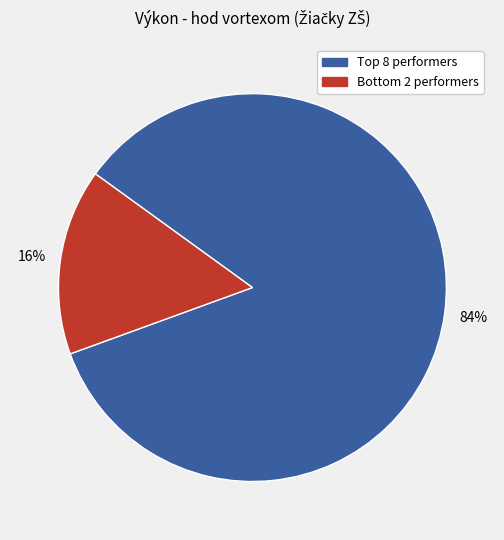

To the nearest percent, what is the average slice percentage?

50%